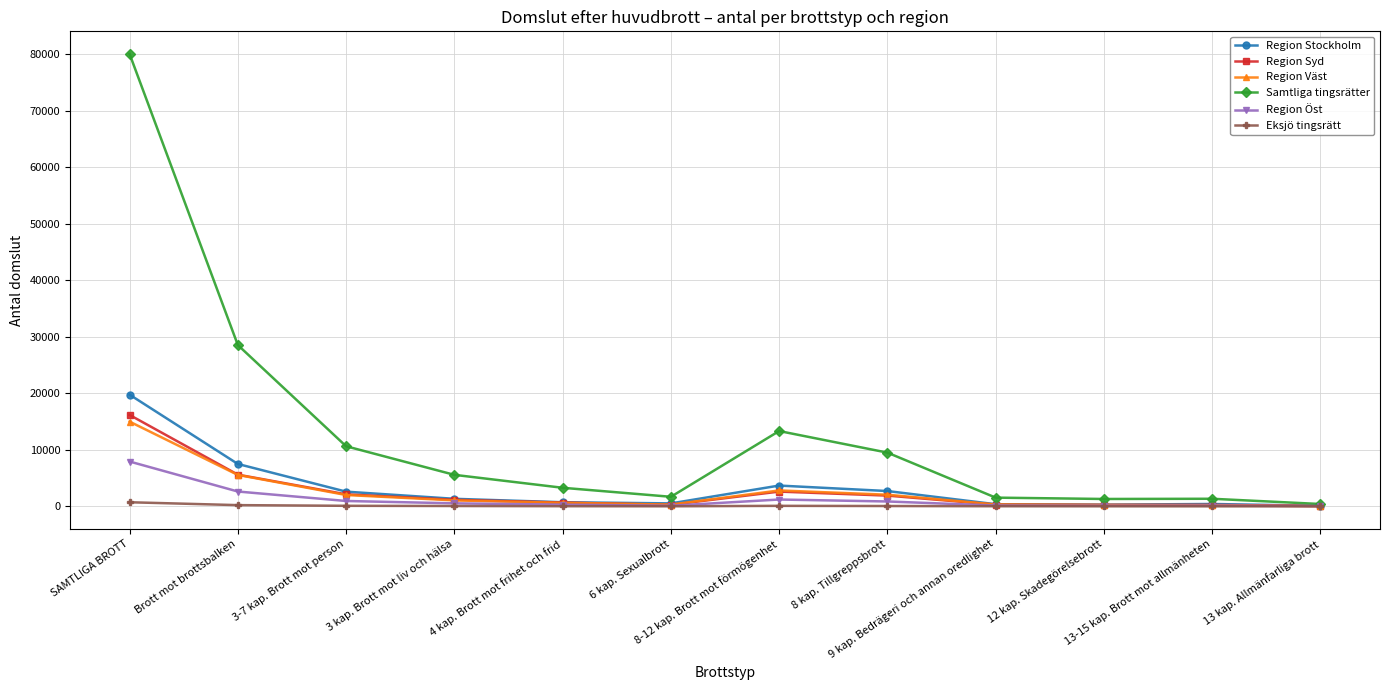

True or false: Region Stockholm has more than 1 interior local peaks.

True